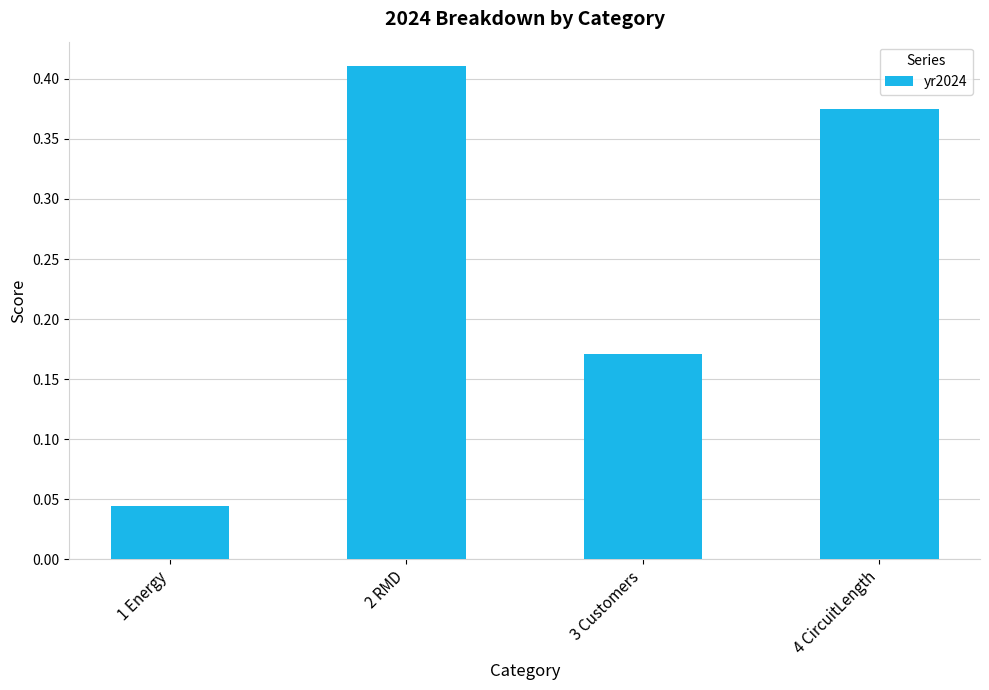

What is the label of the 2nd bar from the right?

3 Customers